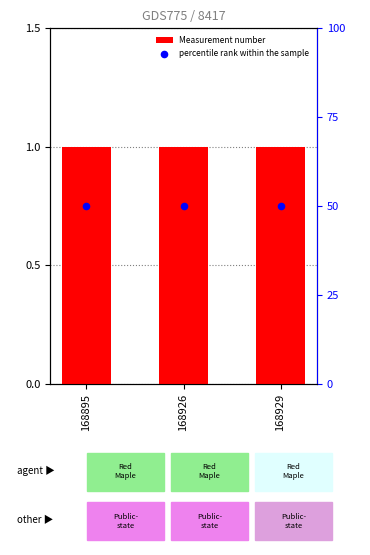

Which series reaches the minimum Y coordinate?

Measurement number